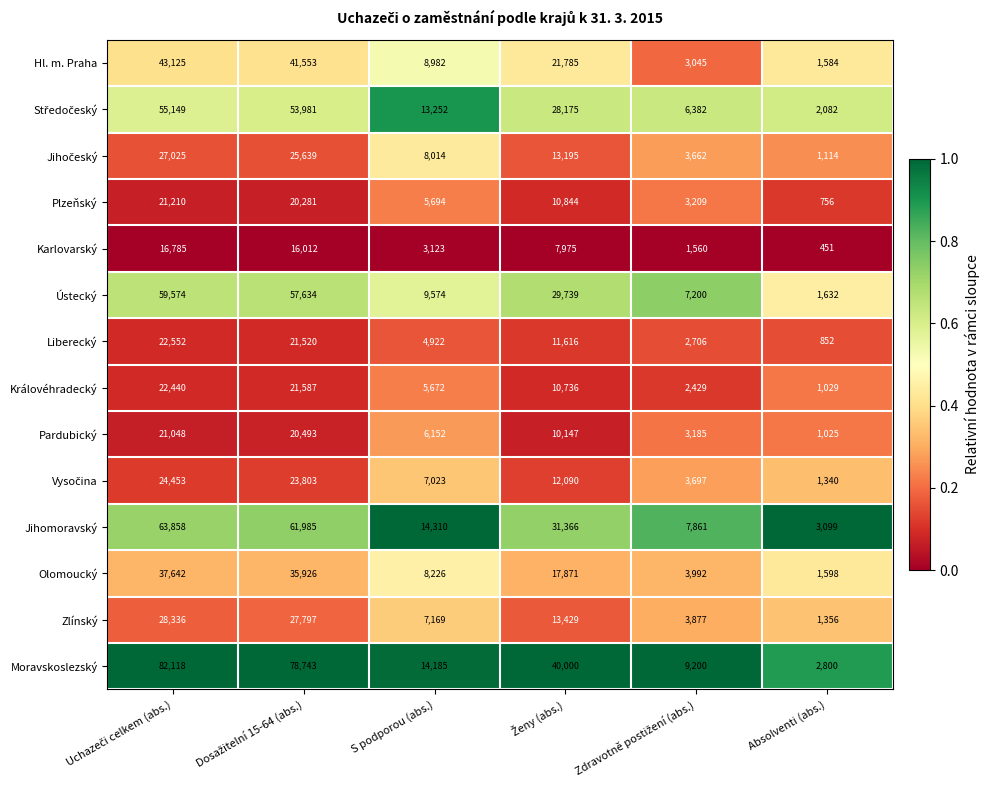

What is the maximum value for Jihomoravský?

63858